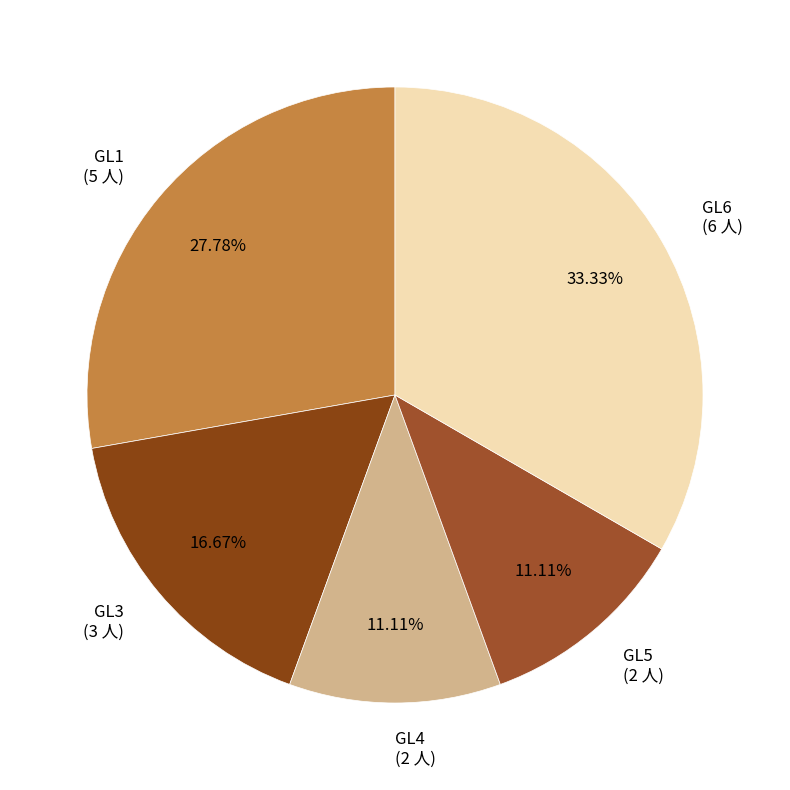

How many segments does this pie chart have?

5